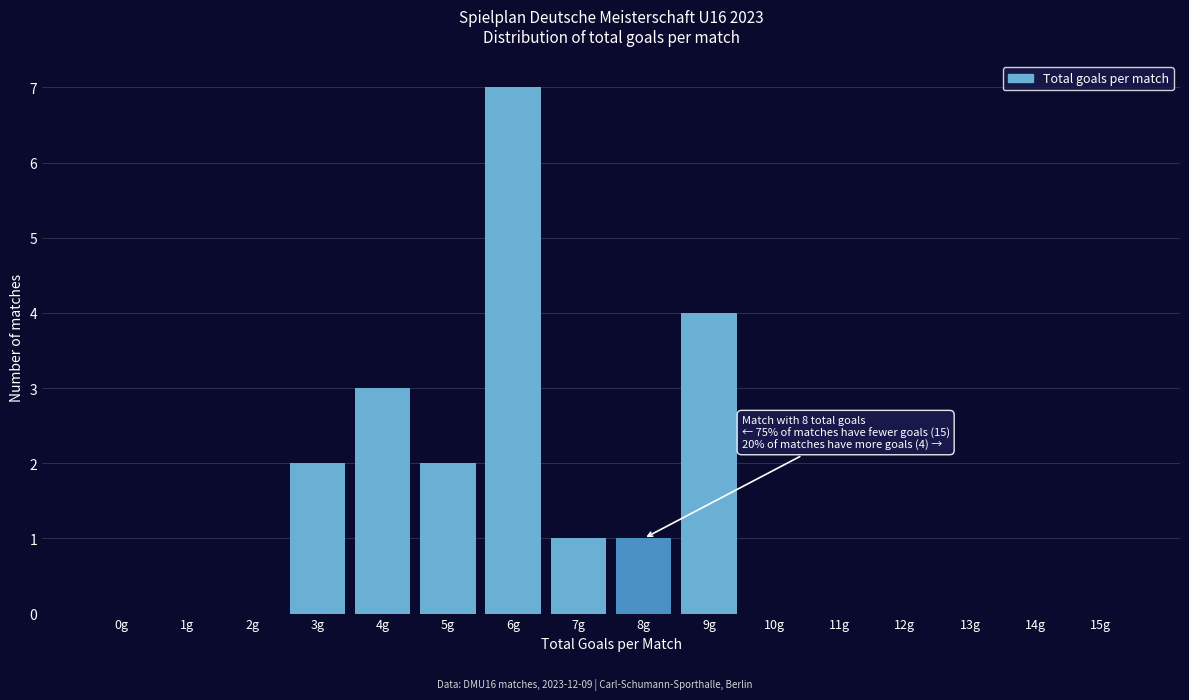

Reading right to left, list all the values displayed in this chart.

15g=0	14g=0	13g=0	12g=0	11g=0	10g=0	9g=4	8g=1	7g=1	6g=7	5g=2	4g=3	3g=2	2g=0	1g=0	0g=0